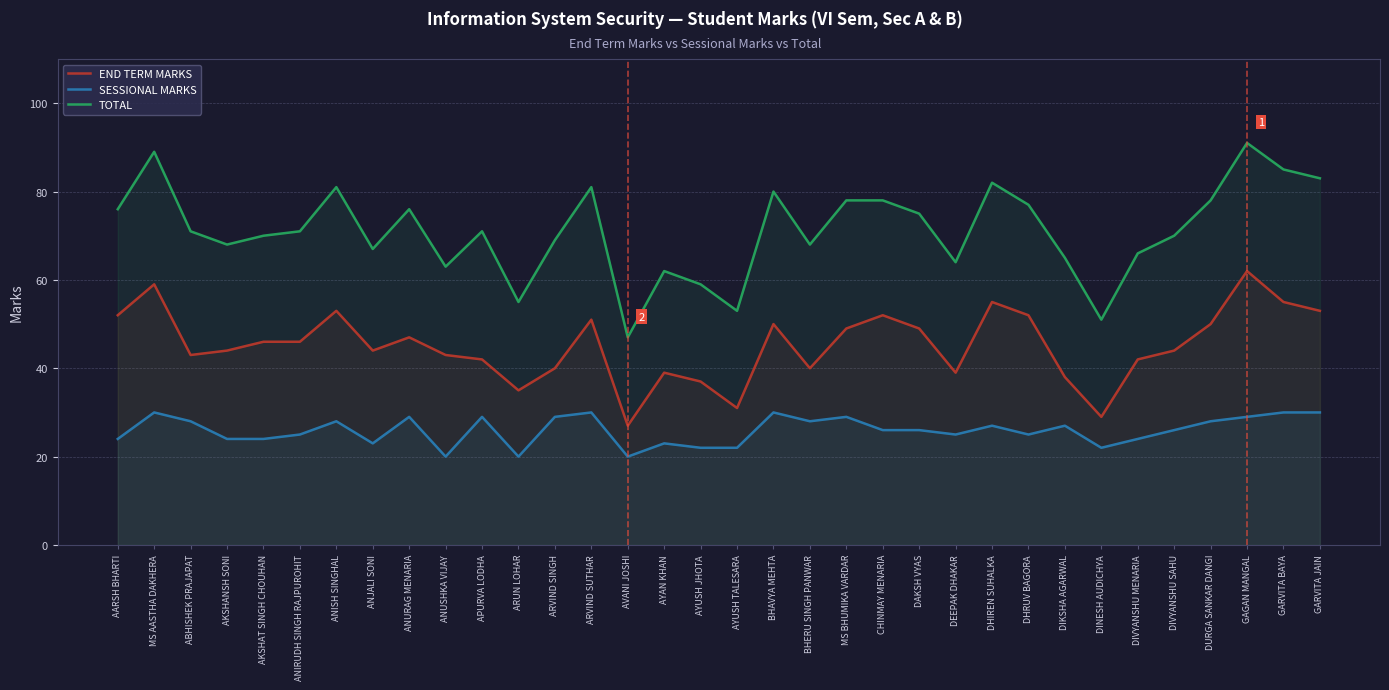

True or false: SESSIONAL MARKS and TOTAL cross at least once.

False